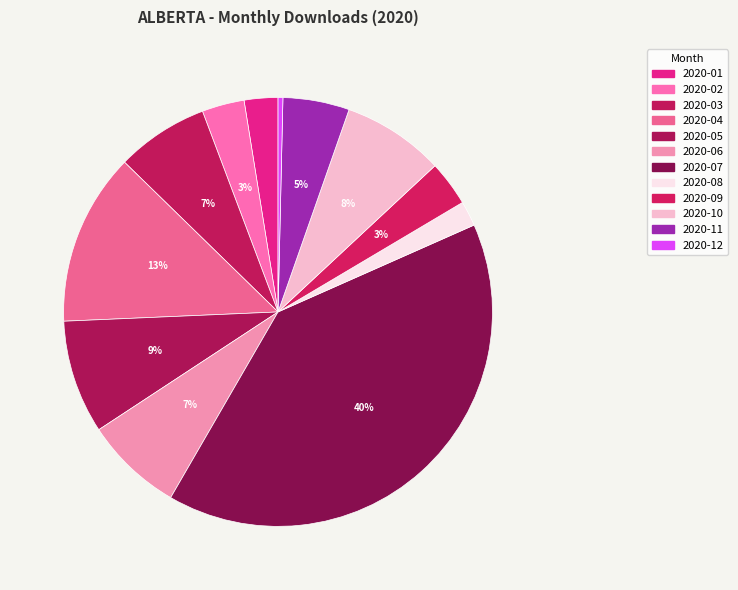

What is the smallest slice in the pie chart?

2020-12